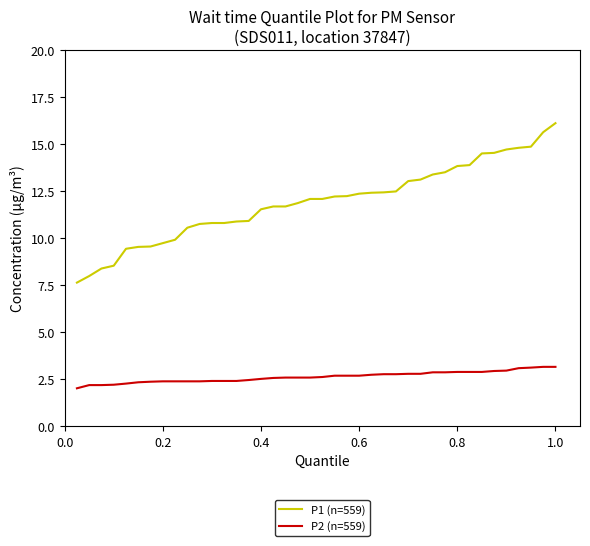

Which series has the largest total across all categories?

P1 (n=559)